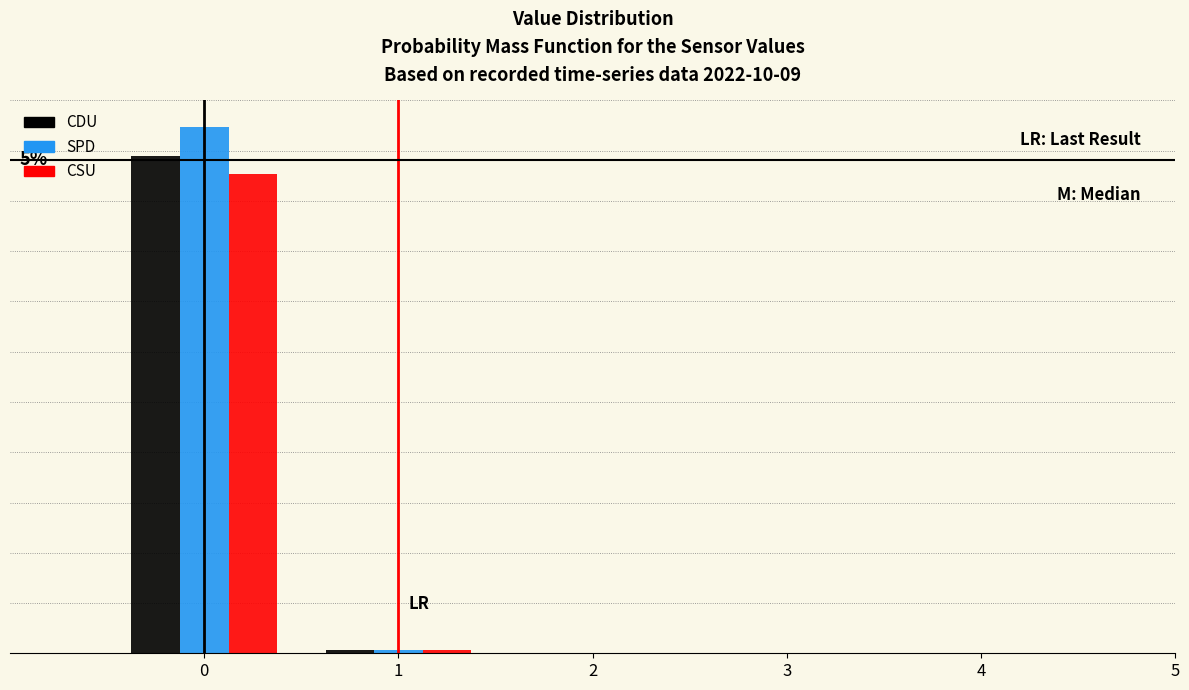

Are the bars grouped side by side (vs. stacked)?

Yes